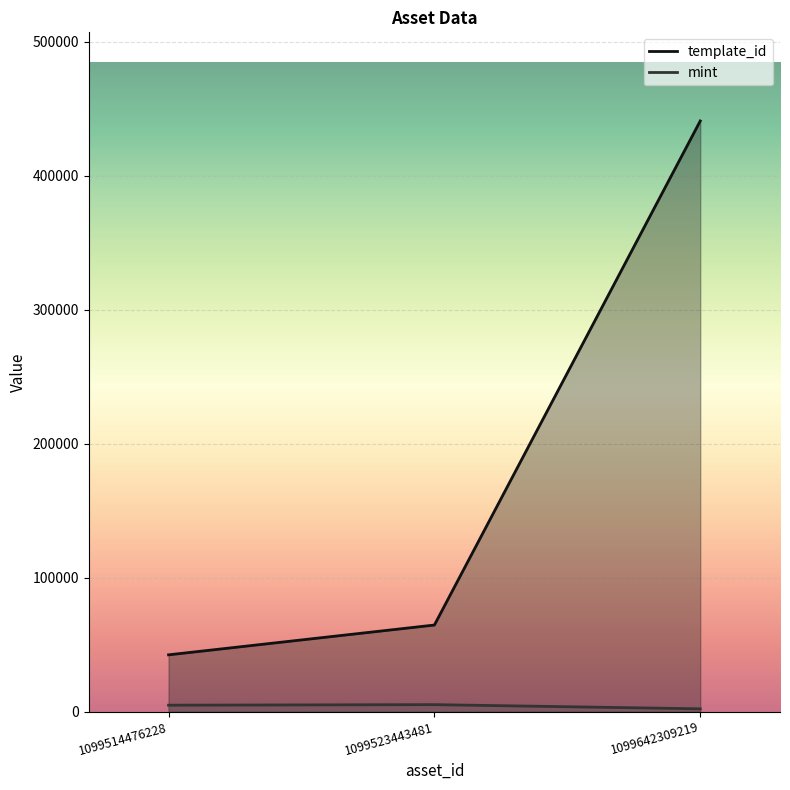

Is it true that template_id equals 68050 at 1099514476228?

False